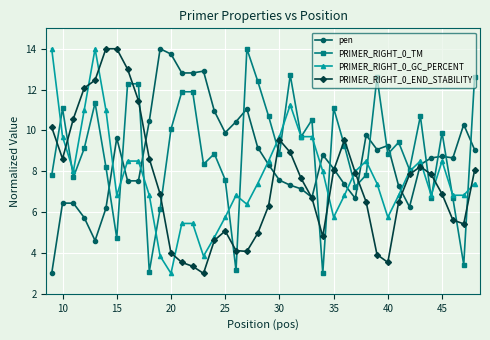

At how many categories does at least one series exceed 6?

40